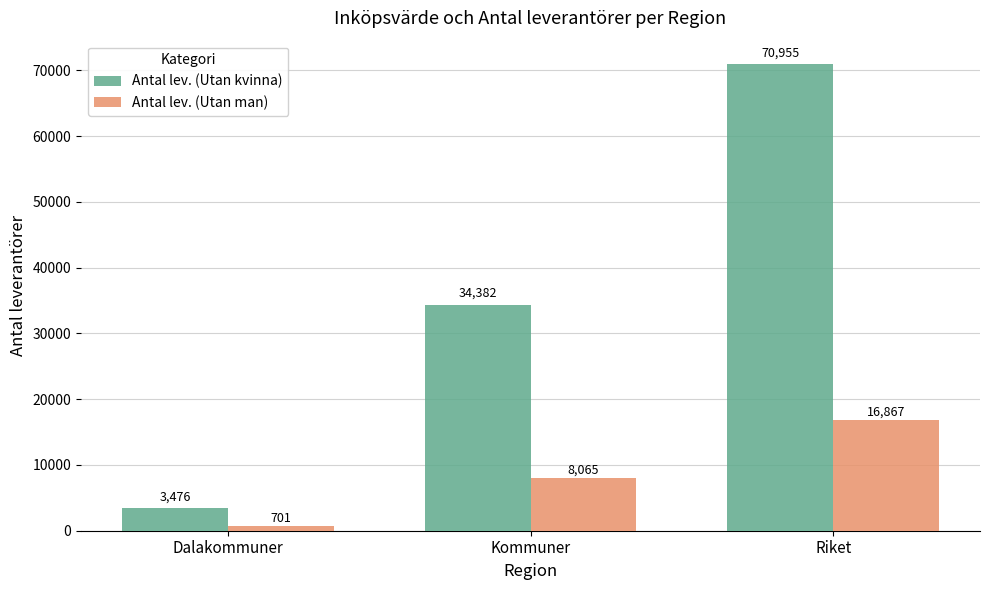

List the series in order of their overall mean, lowest first.

Antal lev. (Utan man), Antal lev. (Utan kvinna)